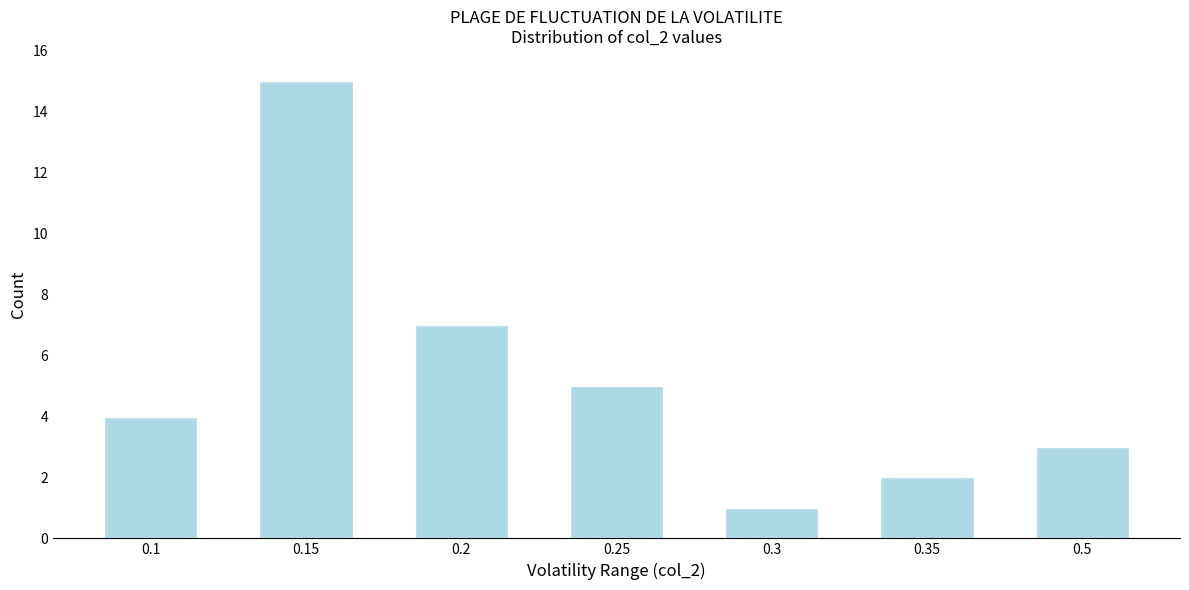

Reading left to right, transcribe all the data shown in this chart.

4	15	7	5	1	2	3